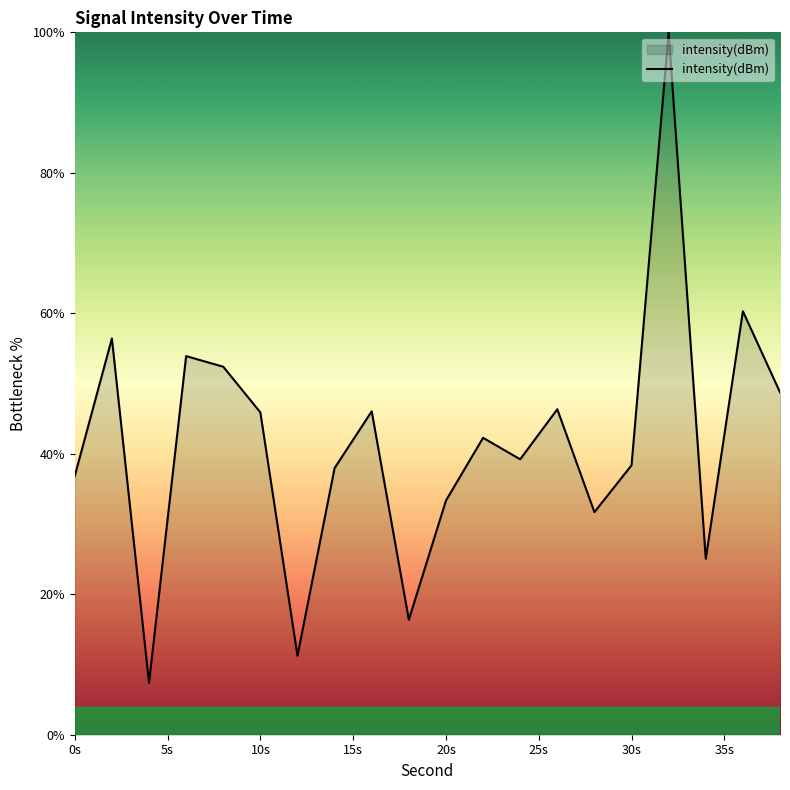

Count the number of data series in this chart.

1